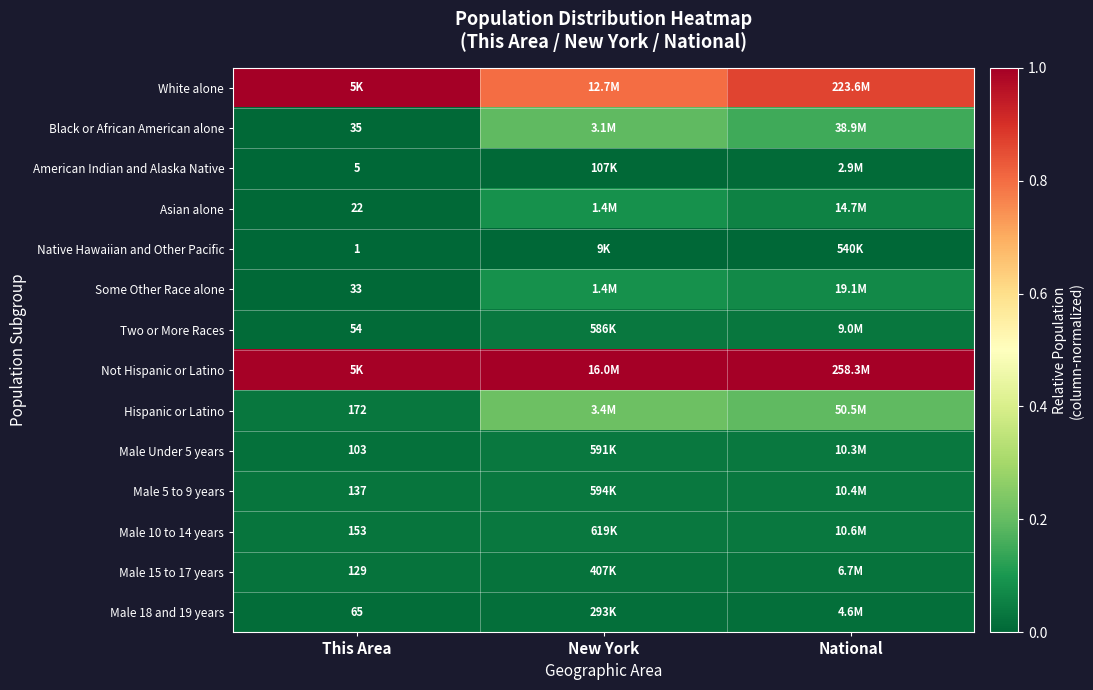

Is the value of American Indian and Alaska Native at This Area greater than the value of Male 15 to 17 years at This Area?

No